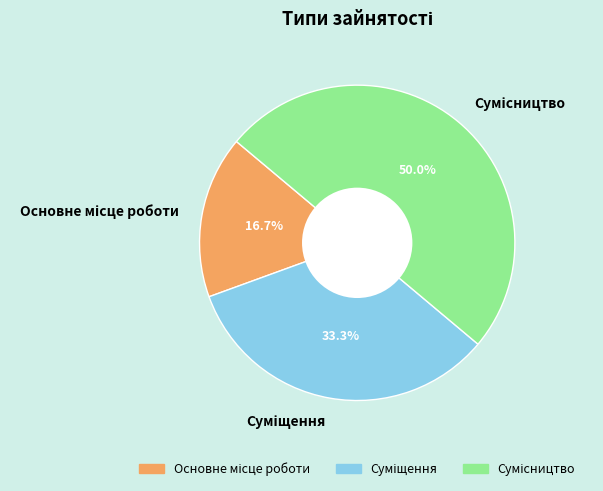

Combined, what portion of the pie is Основне місце роботи and Суміщення?

50.0%